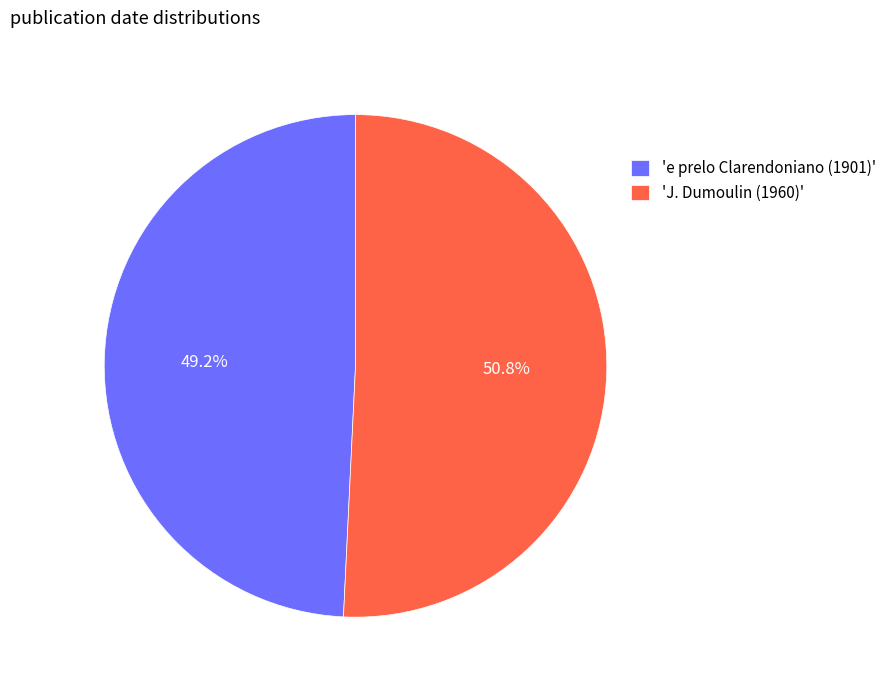

Approximately how many times larger is the value at 'e prelo Clarendoniano (1901)' compared to 'J. Dumoulin (1960)'?

1.0